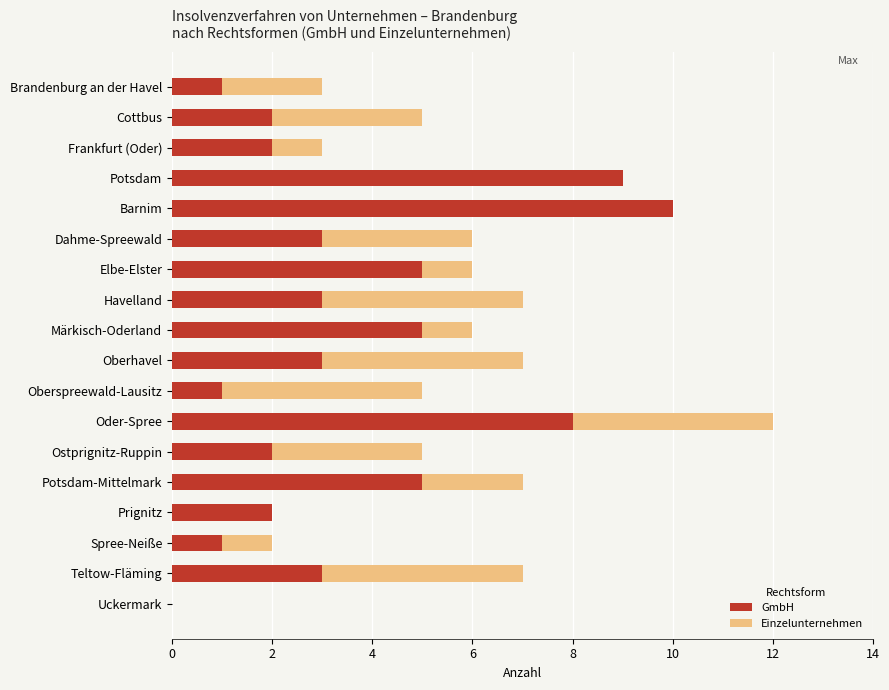

What is the total value across all series at Cottbus?

5